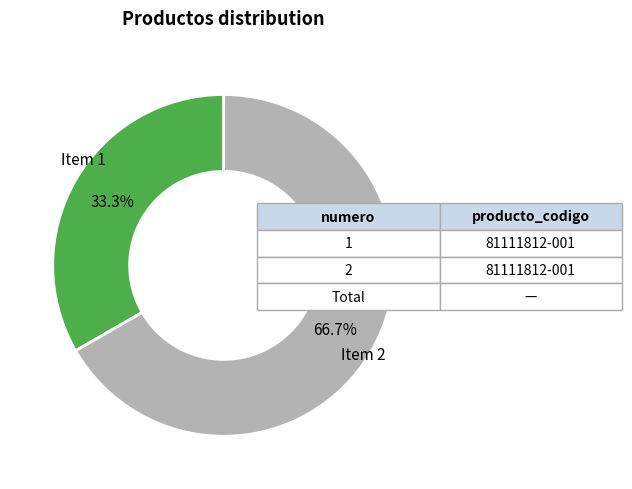

Is there a majority slice in this chart?

Yes